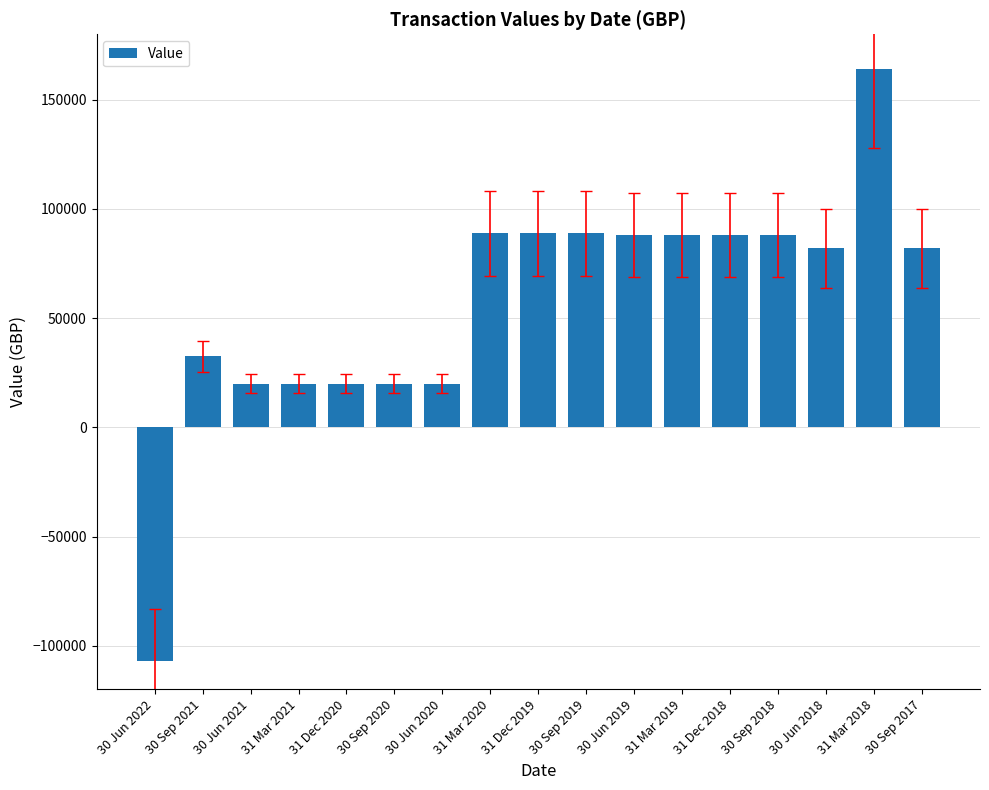

Is it true that the value at 31 Mar 2021 is 35396.6?

False